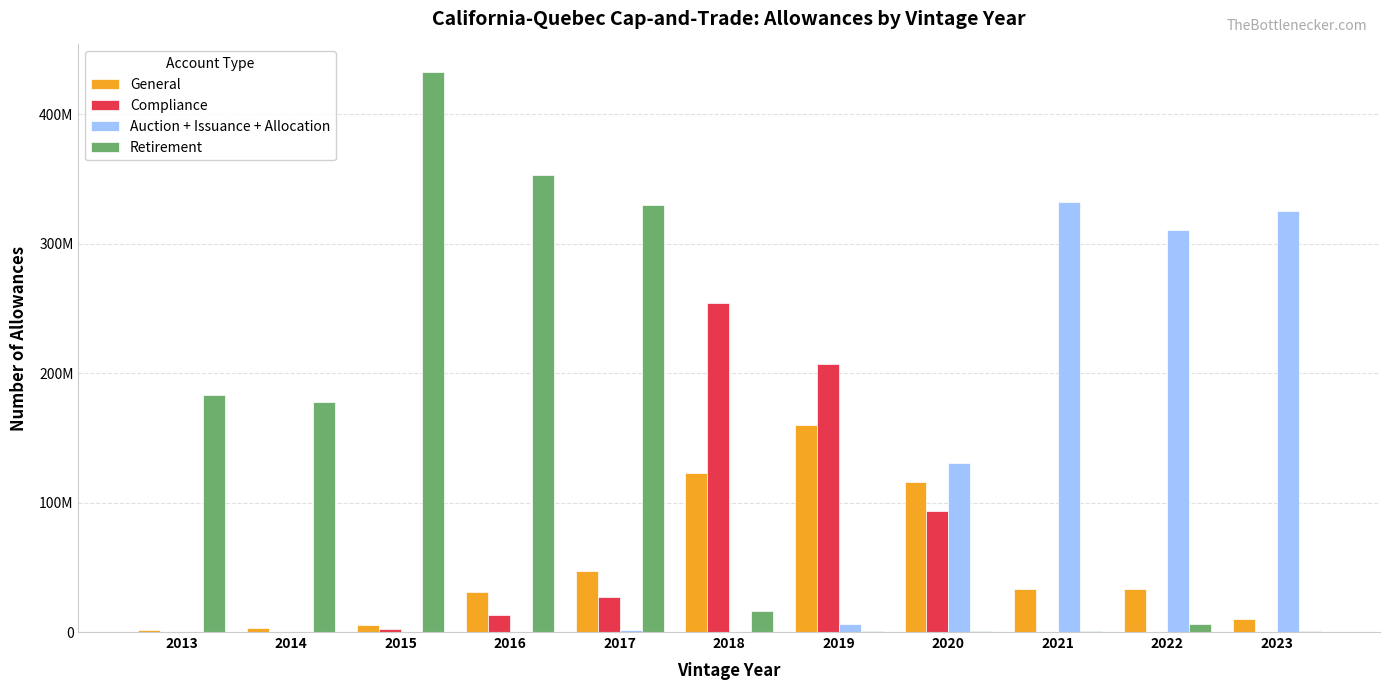

What are all the series names shown in the legend?

General, Compliance, Auction + Issuance + Allocation, Retirement